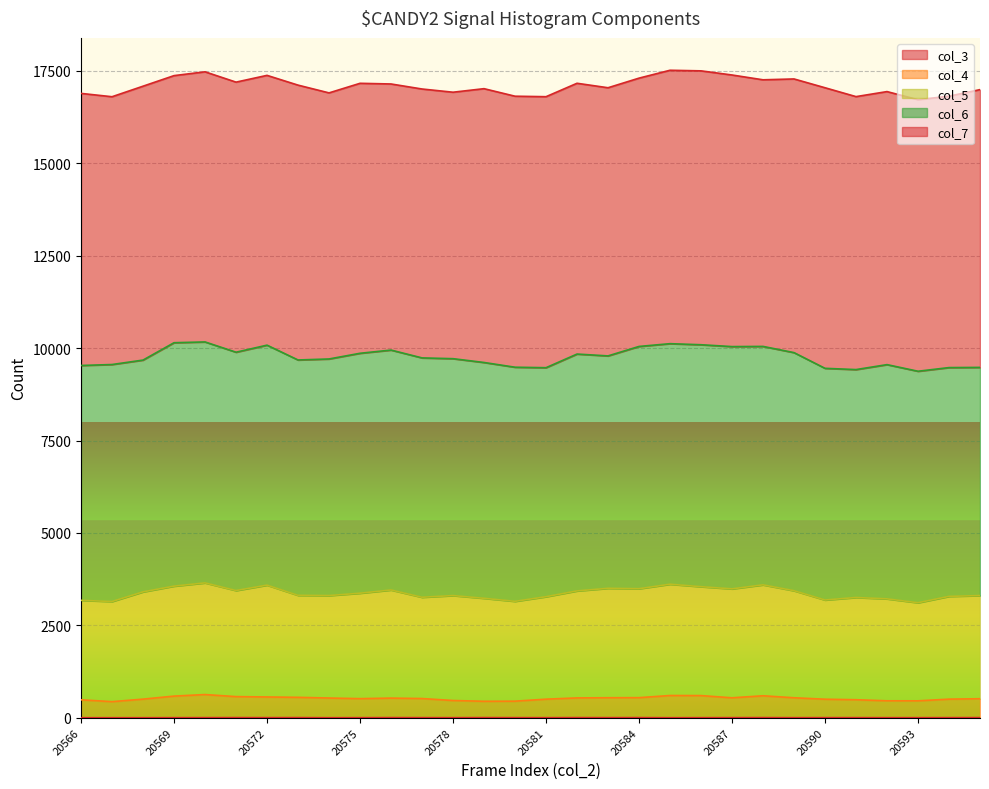

At how many categories does at least one series exceed 995?

30